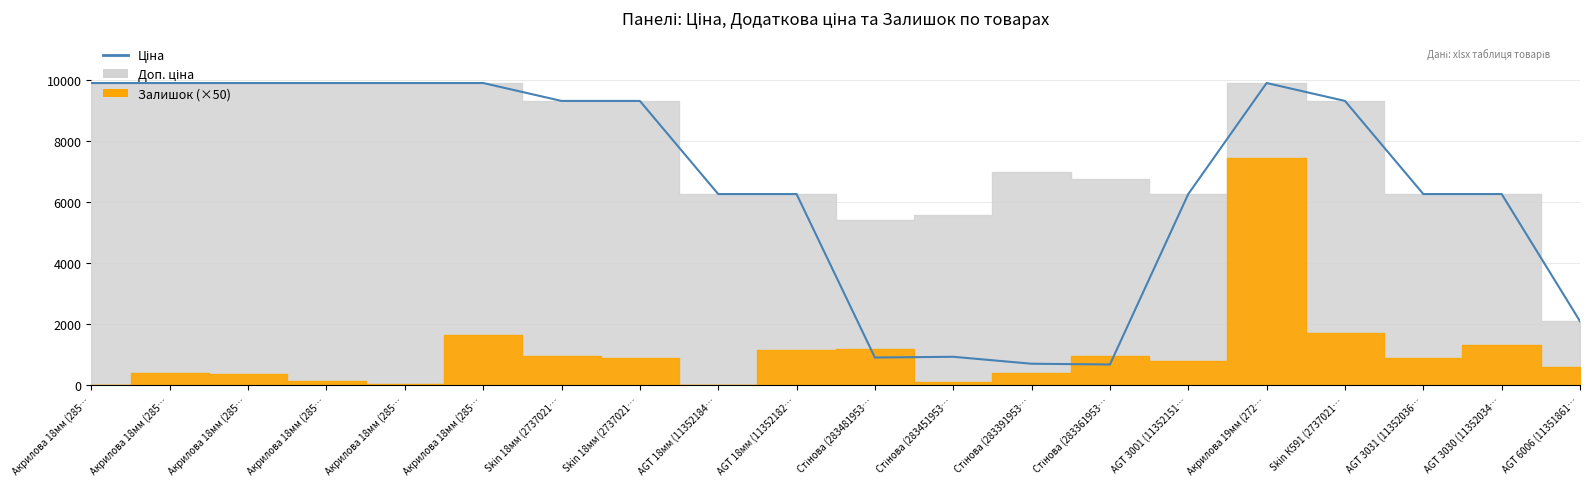

What is the sum of the values at AGT 18мм (11352182… and Стінова (283481953…?

7171.0